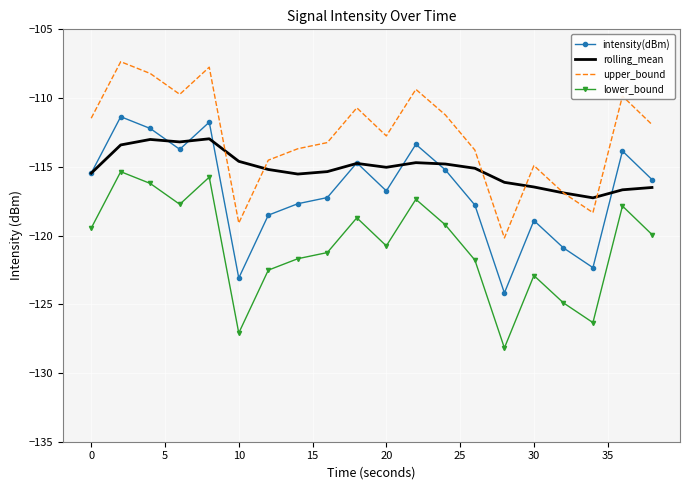

True or false: lower_bound and intensity(dBm) cross at least once.

False